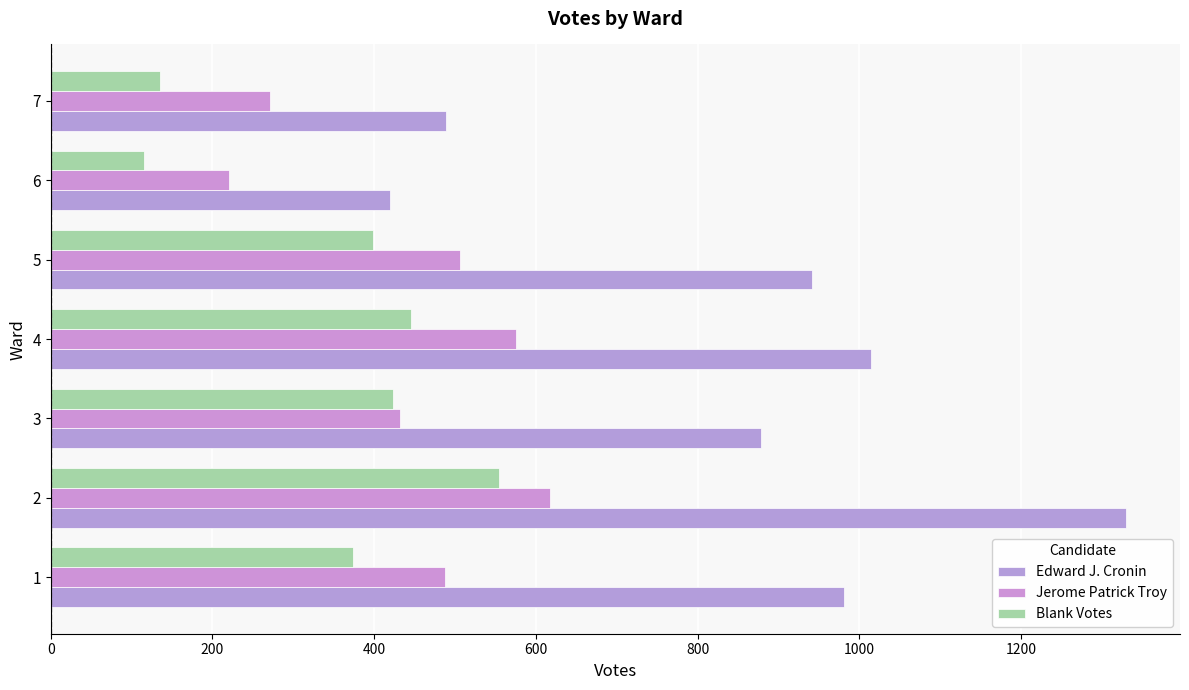

Count the number of categories in the chart.

7